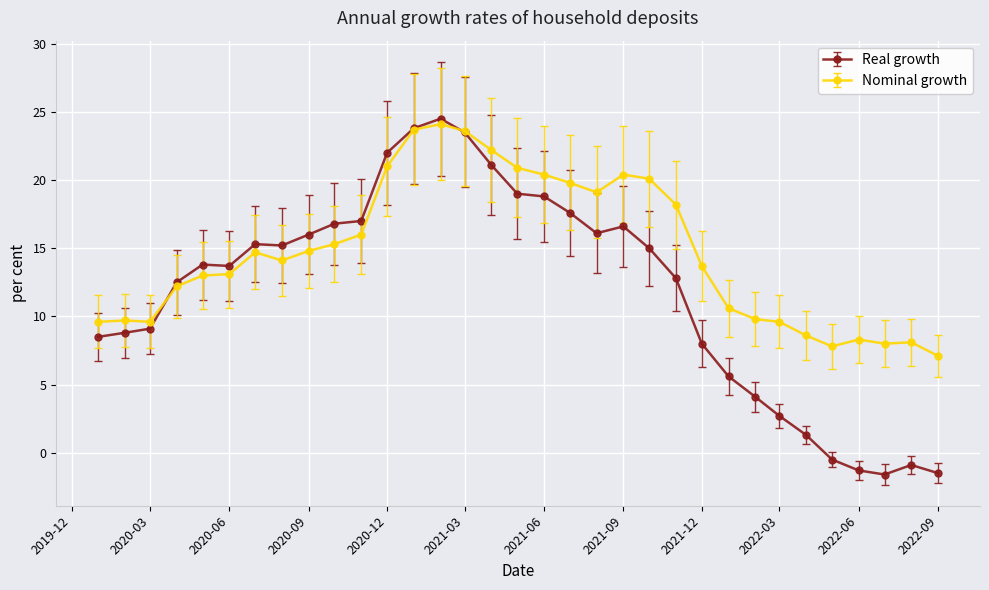

Which series has the largest total across all categories?

Nominal growth